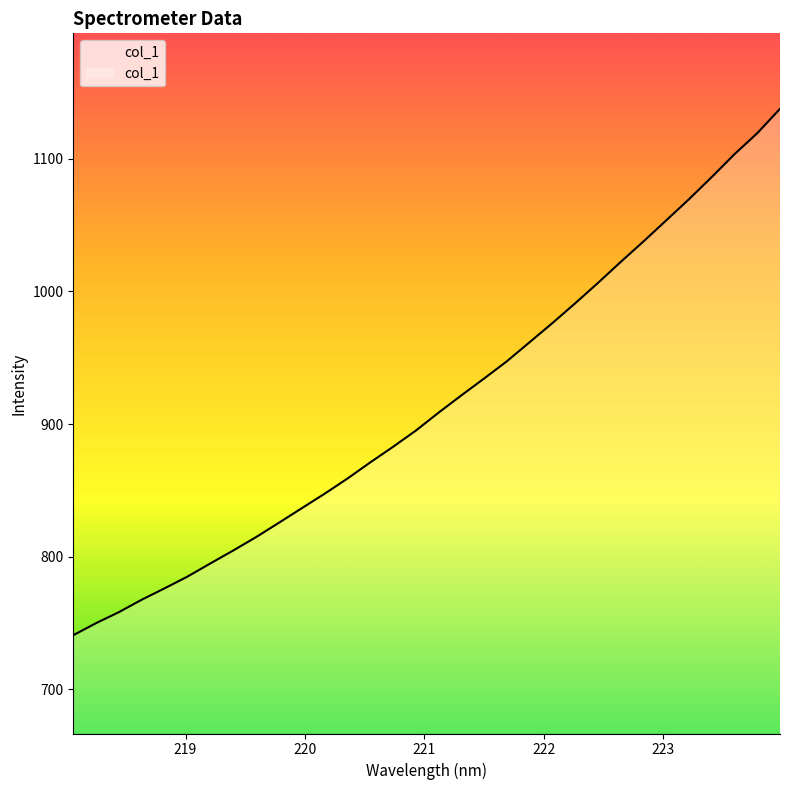

What is the smallest value displayed?

740.8